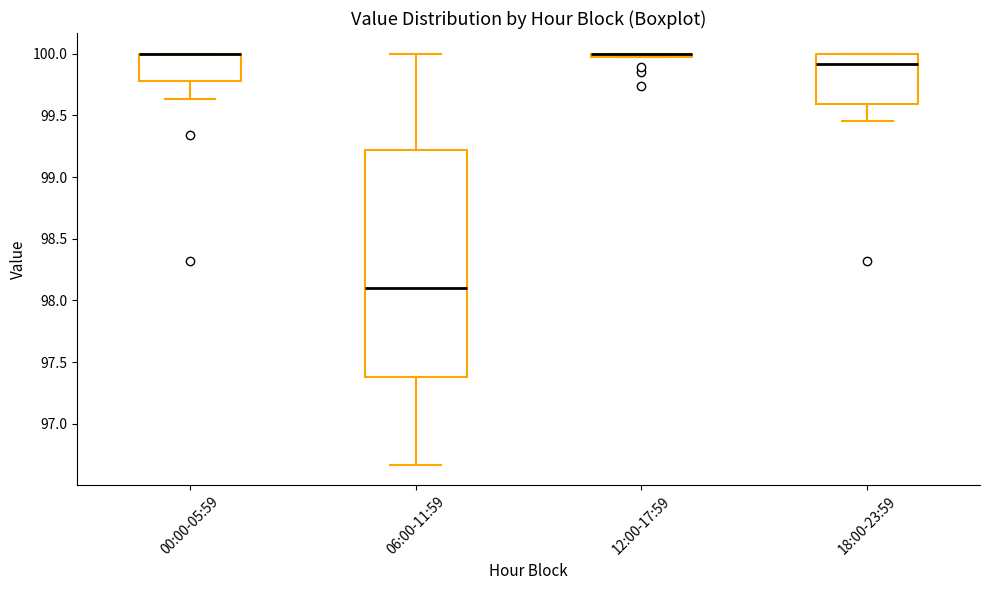

Where is the lower edge of the box for 00:00-05:59 on the y-axis? The values are not printed on the chart, so give them approximately, as read against the axis.

99.80